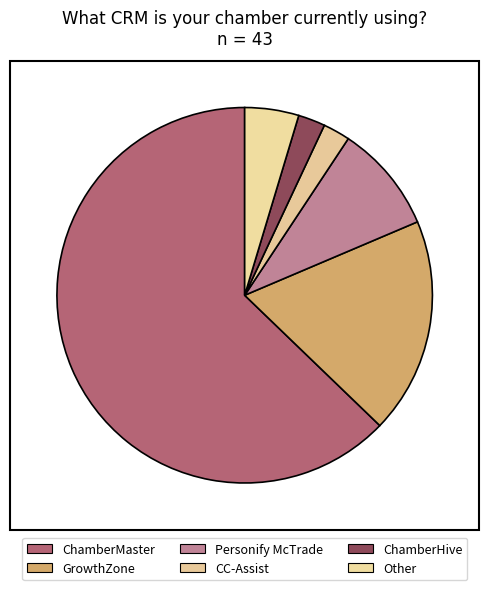

How much of the chart is everything except CC-Assist?

97.7%